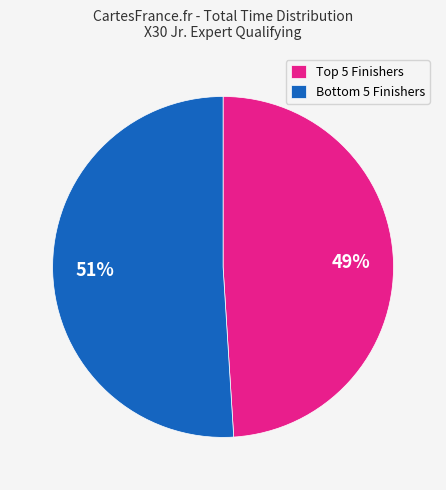

Rank the categories by value from lowest to highest.

Top 5 Finishers, Bottom 5 Finishers